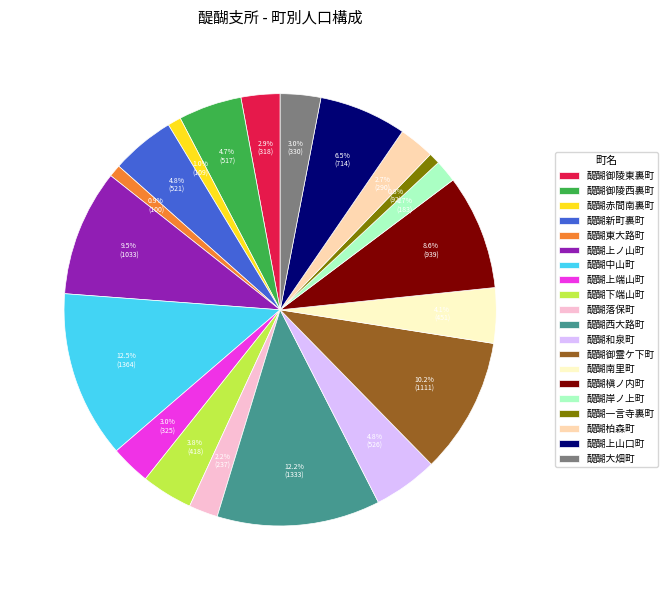

What percentage is the 醍醐和泉町 slice, to the nearest percent?

5%